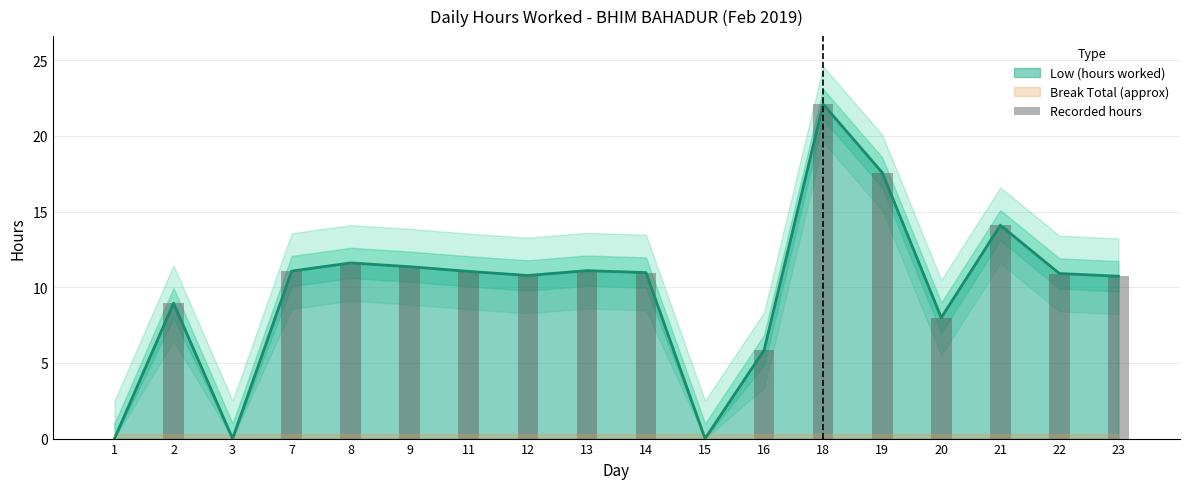

Reading left to right, what are all the values shown in this chart?

1=0.0	2=8.9	3=0.0	7=11.1	8=11.6	9=11.4	11=11.1	12=10.8	13=11.1	14=11.0	15=0.0	16=5.8	18=22.1	19=17.6	20=8.0	21=14.1	22=10.9	23=10.7